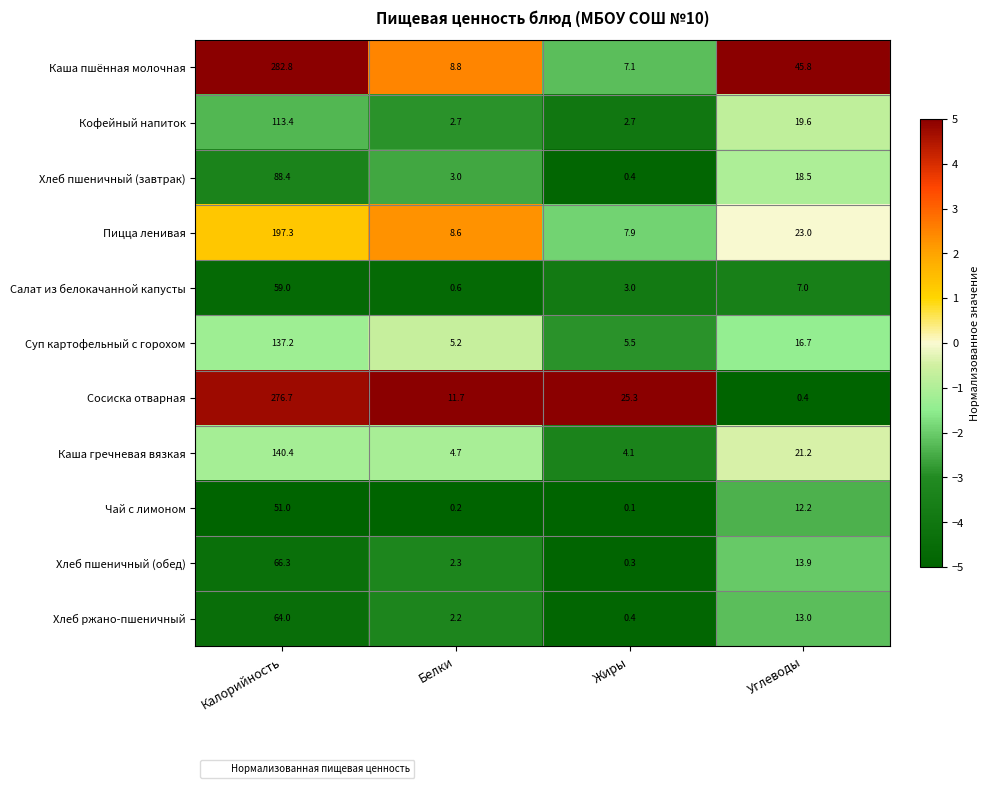

List the series in order of their peak value, lowest first.

Чай с лимоном, Салат из белокачанной капусты, Хлеб ржано-пшеничный, Хлеб пшеничный (обед), Хлеб пшеничный (завтрак), Кофейный напиток, Суп картофельный с горохом, Каша гречневая вязкая, Пицца ленивая, Сосиска отварная, Каша пшённая молочная